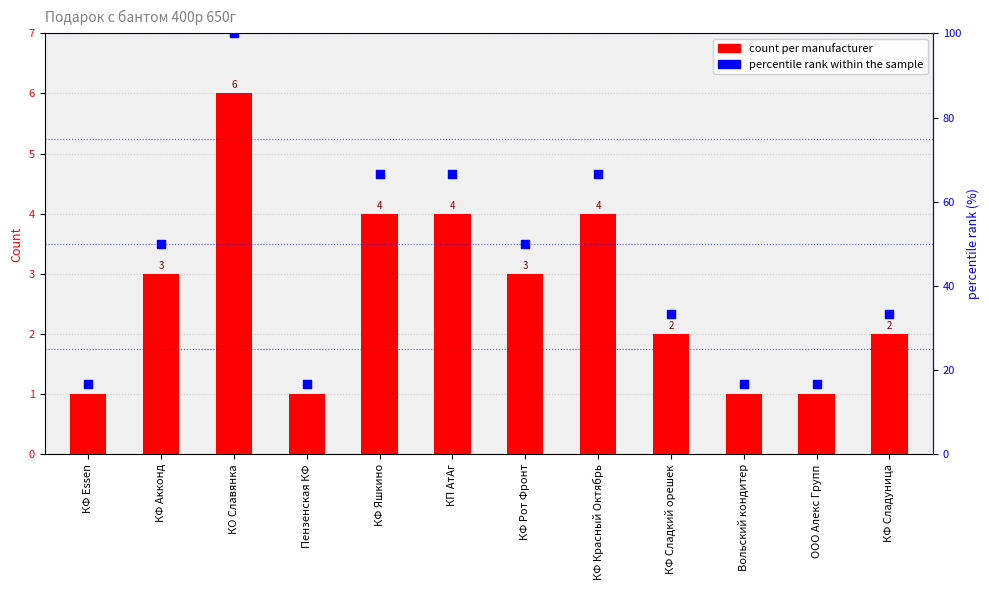

Which series contains the highest Y value?

percentile rank within the sample